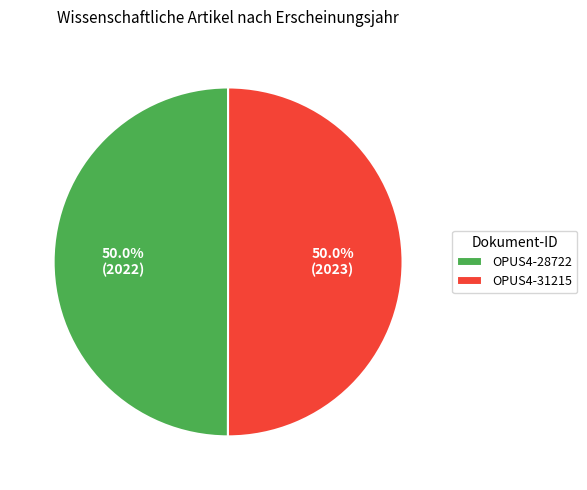

Is the sum of OPUS4-31215 and OPUS4-28722 greater than half?

Yes